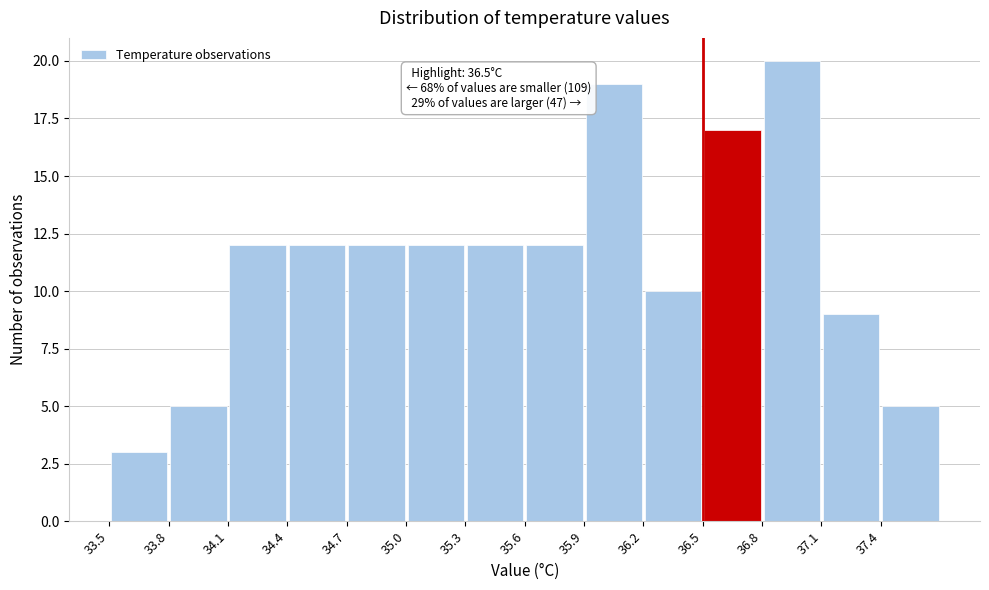

Over which range of the x-axis is the bar tallest?

36.8 to 37.1